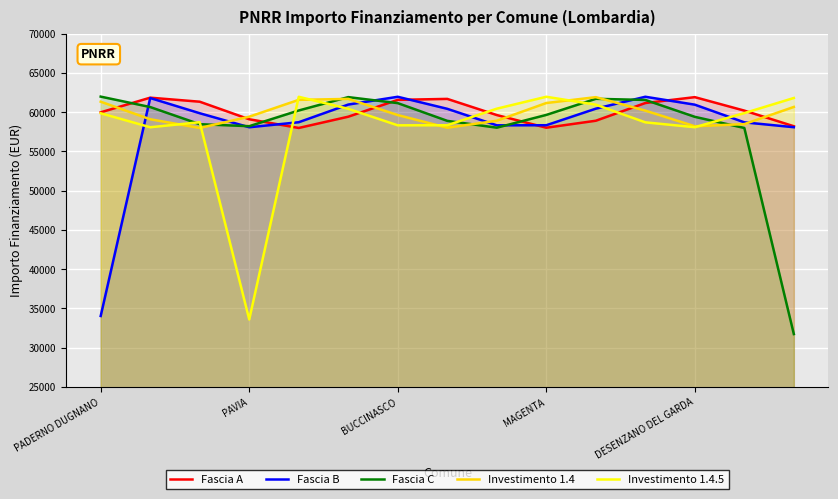

What is the smallest value displayed?

31719.9